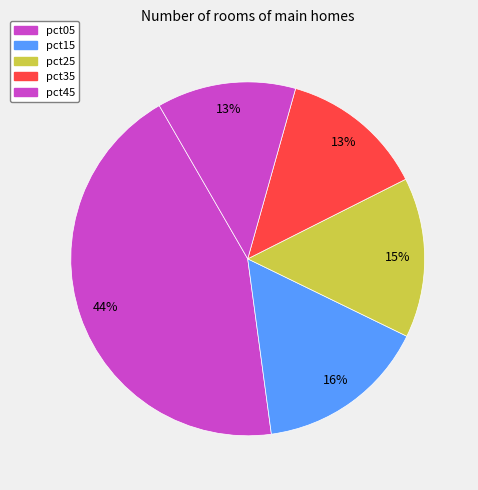

Does any single category account for the majority?

No